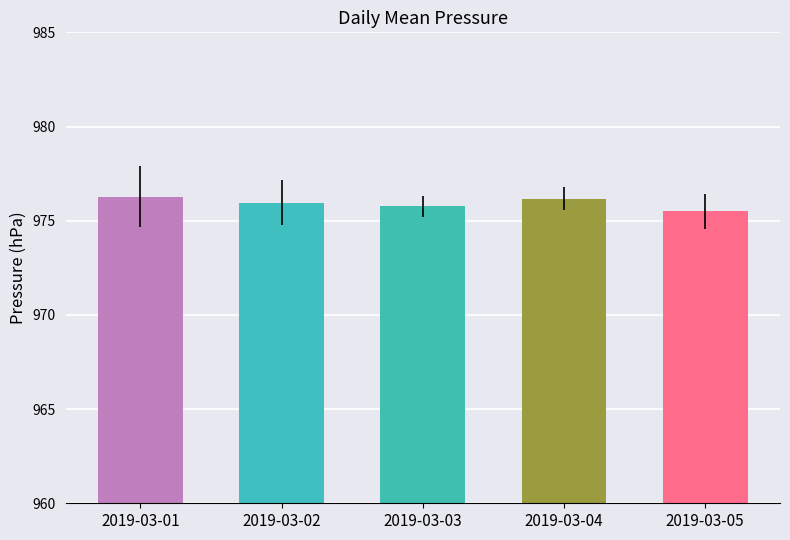

What is the smallest value displayed?

975.5